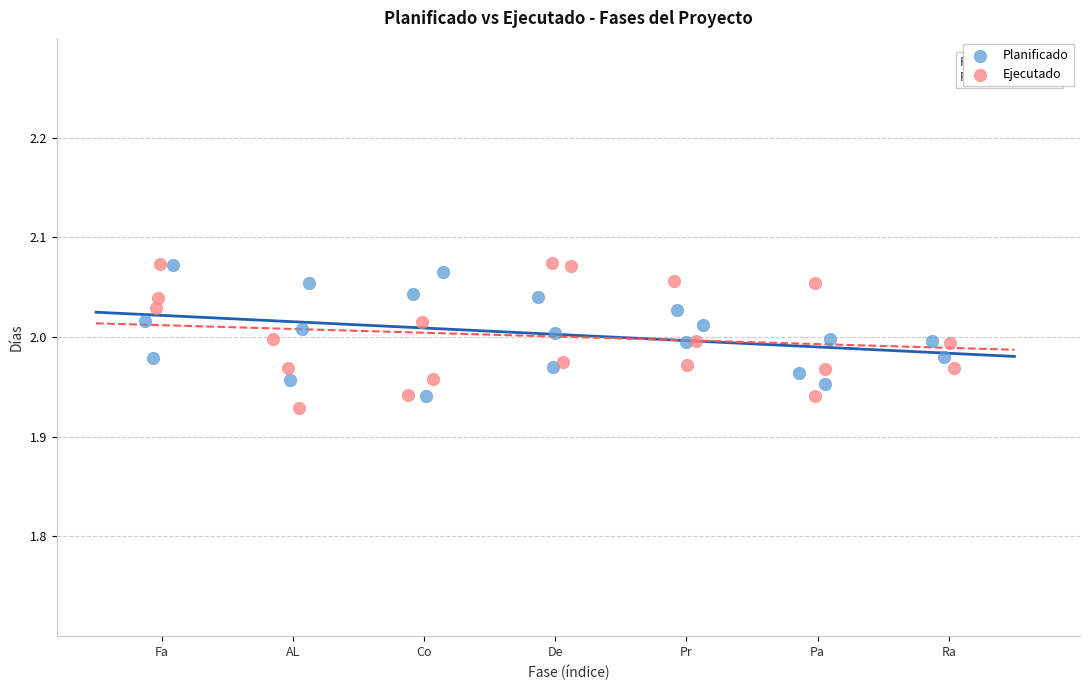

Which series contains the lowest Y value?

Ejecutado